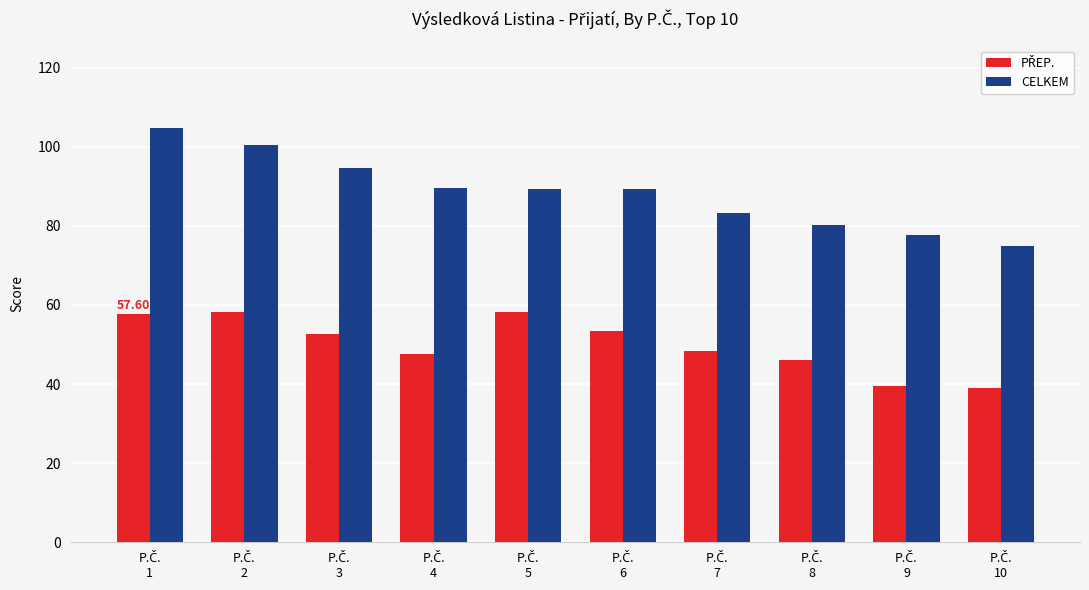

Which series has the largest total across all categories?

CELKEM